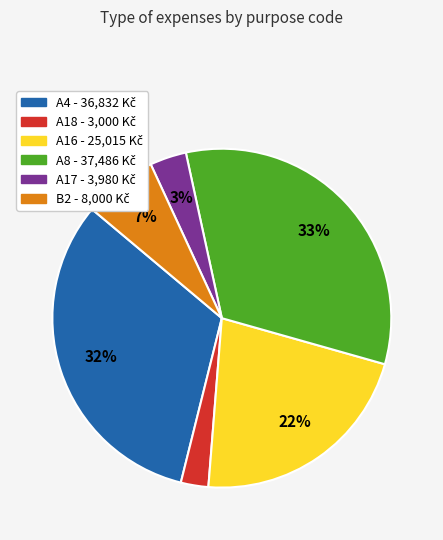

Count the number of slices in the pie.

6